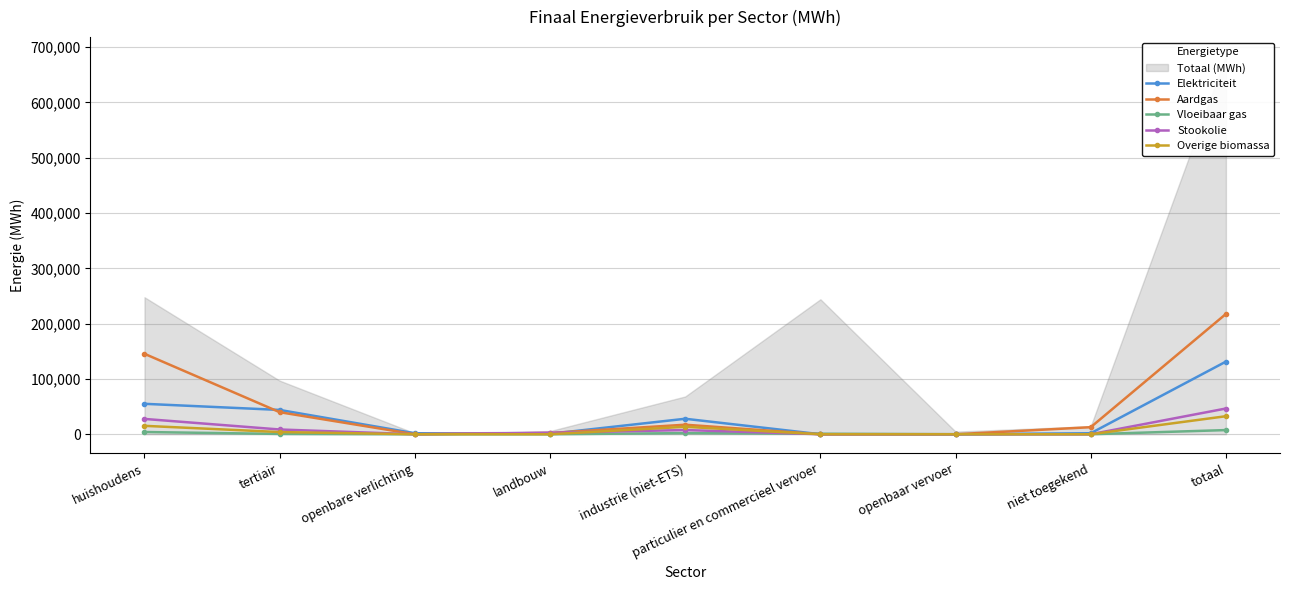

What position from the right is particulier en commercieel vervoer?

4